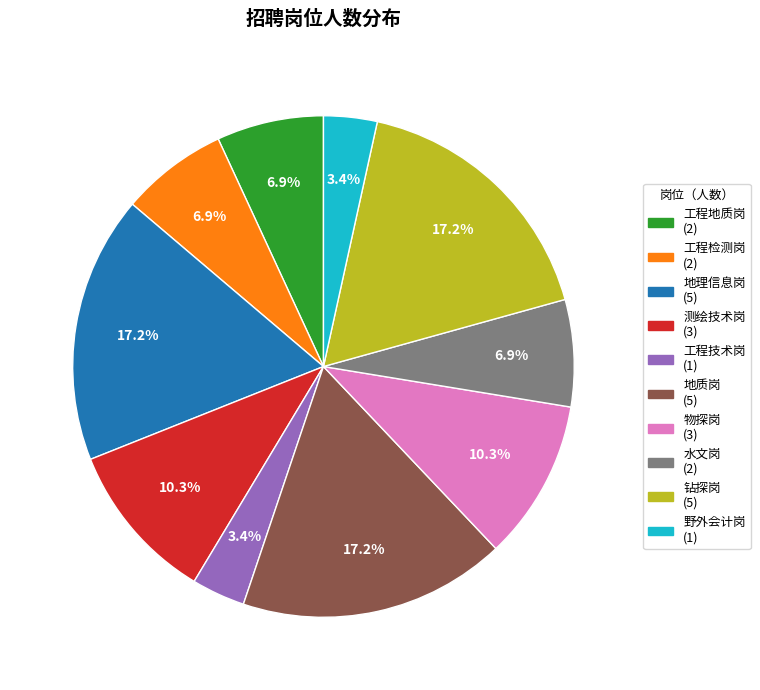

What percentage is the 工程技术岗 slice, to the nearest percent?

3%